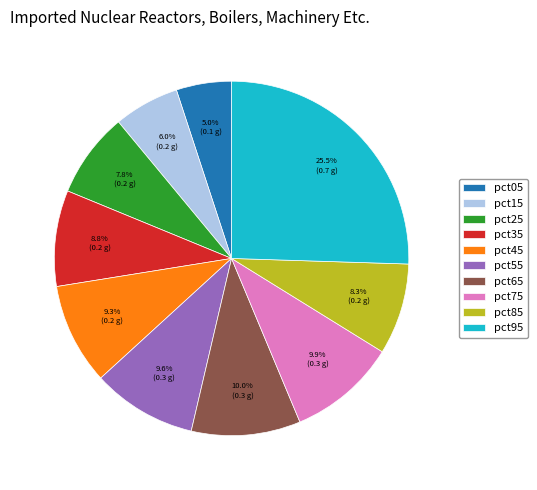

Is it true that pct15 is 1% of the pie?

False